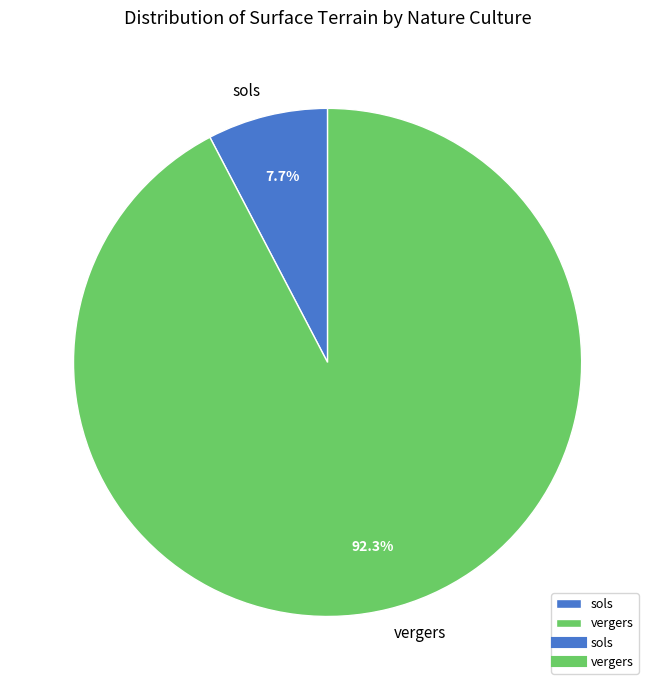

Which slice is the smallest?

sols